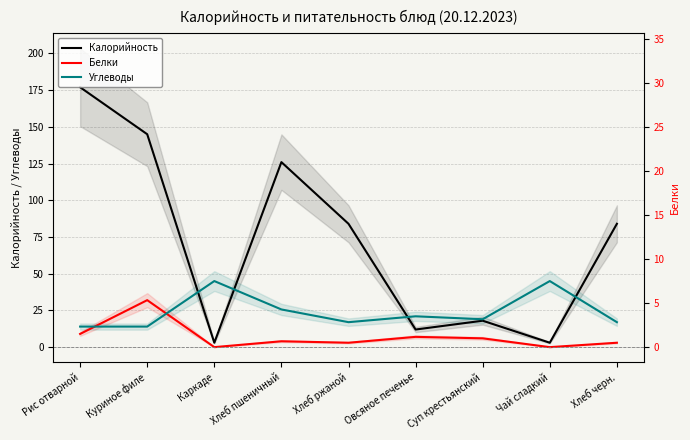

What is the maximum value shown in the chart?

177.0